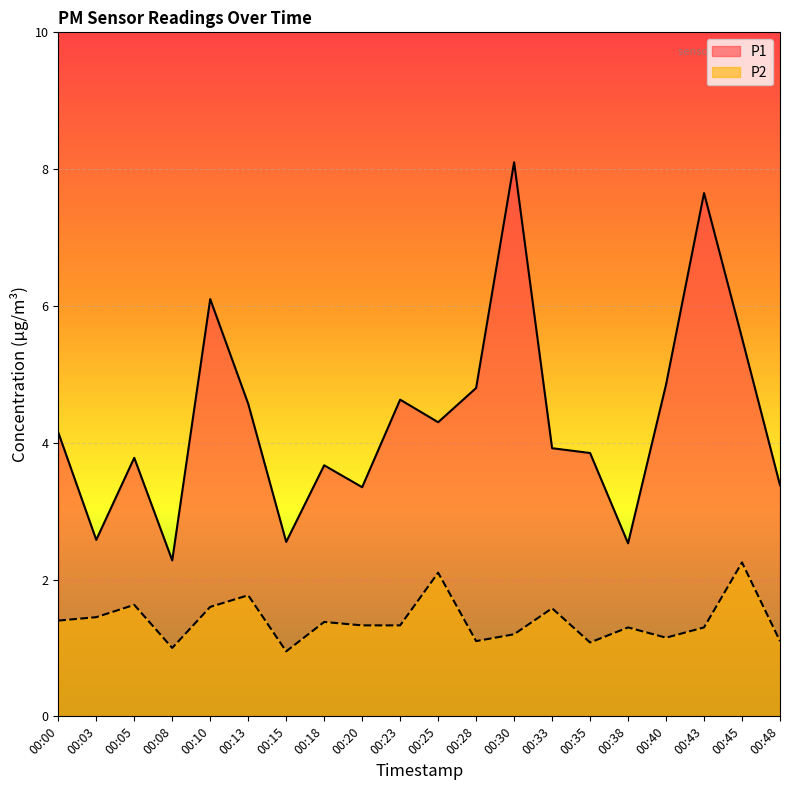

Does the chart display data point markers on the line(s)?

No